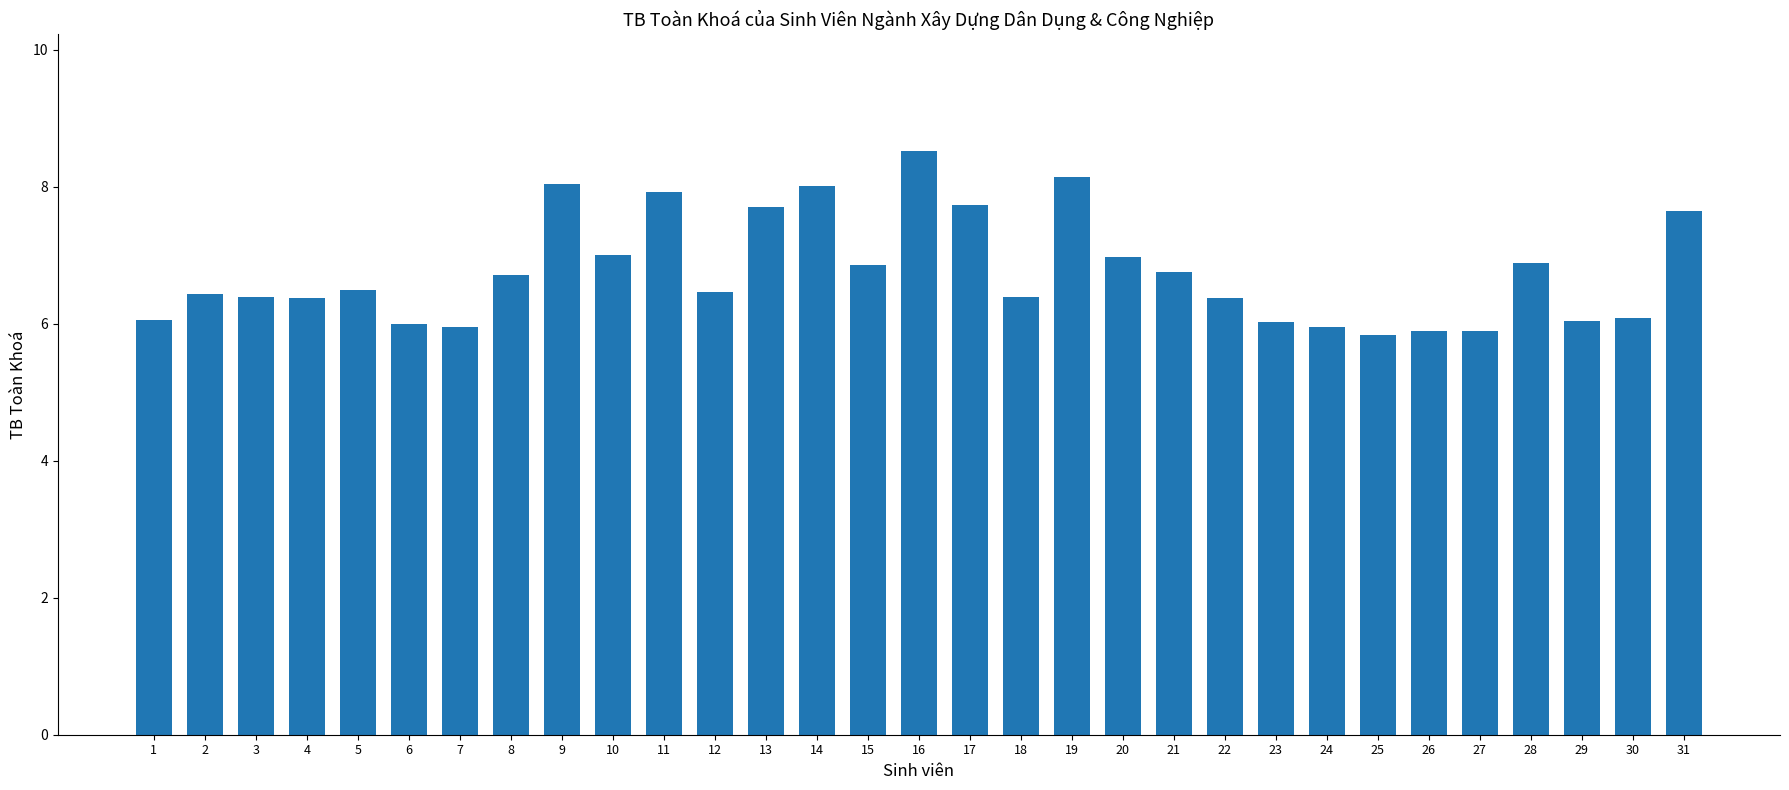

What is the greatest value displayed?

8.5